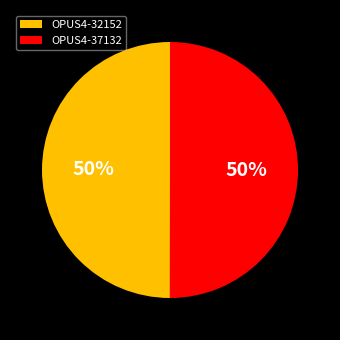

What is the ratio of the value at OPUS4-32152 to the value at OPUS4-37132?

1.0